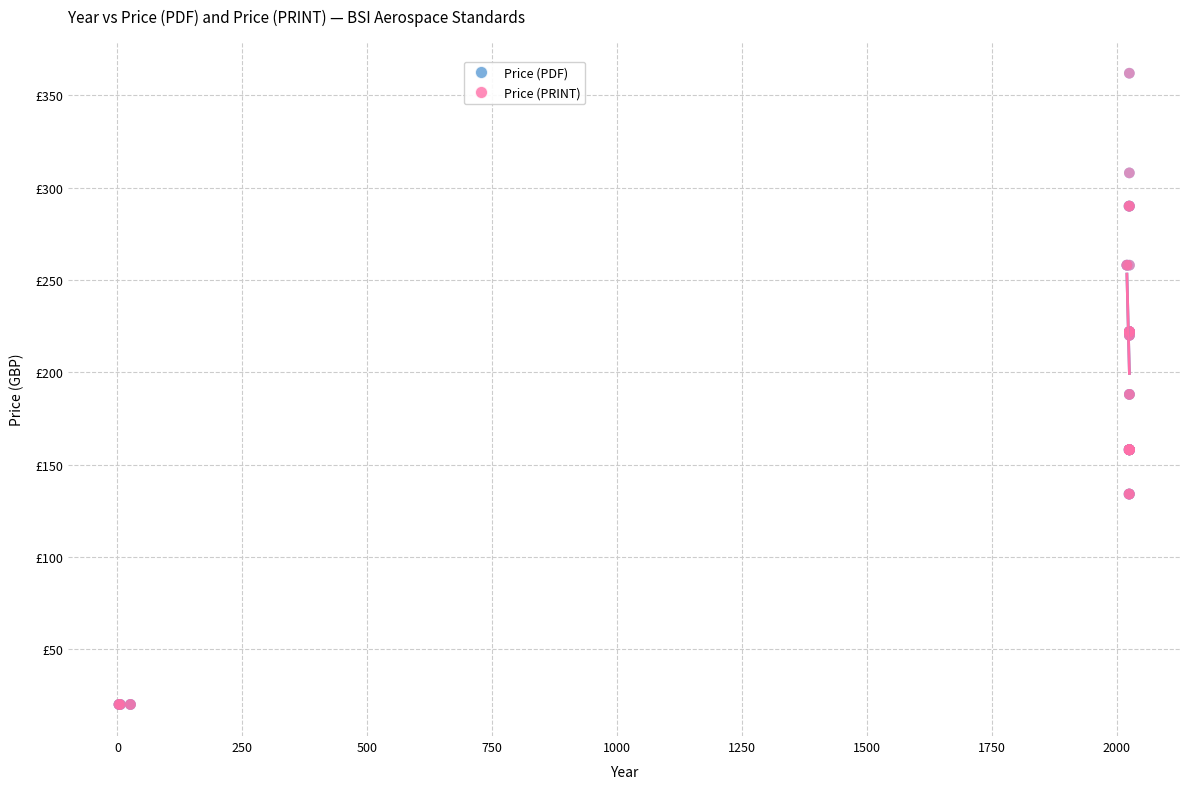

What are all the series names shown in the legend?

Price (PDF), Price (PRINT)